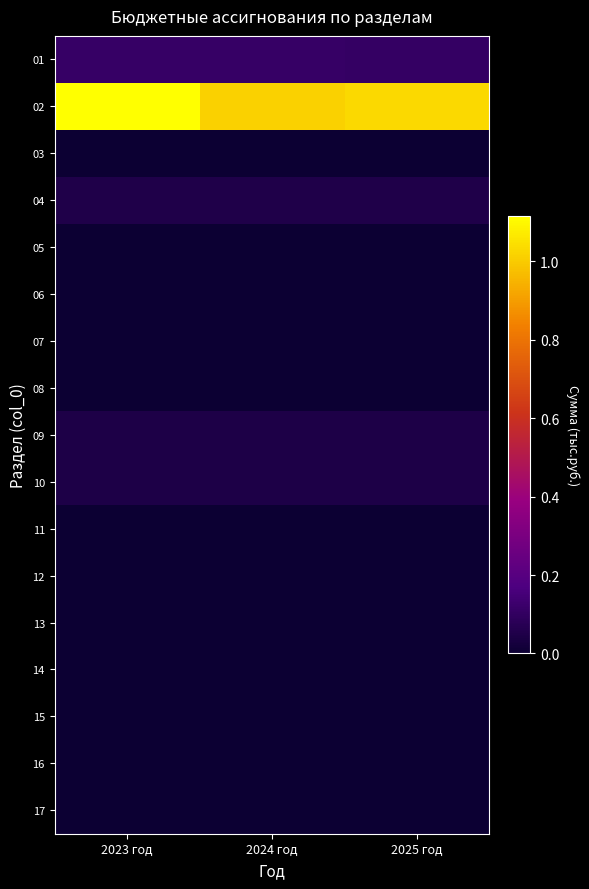

Between 2024 год and 2025 год, which series saw the biggest shift?

02